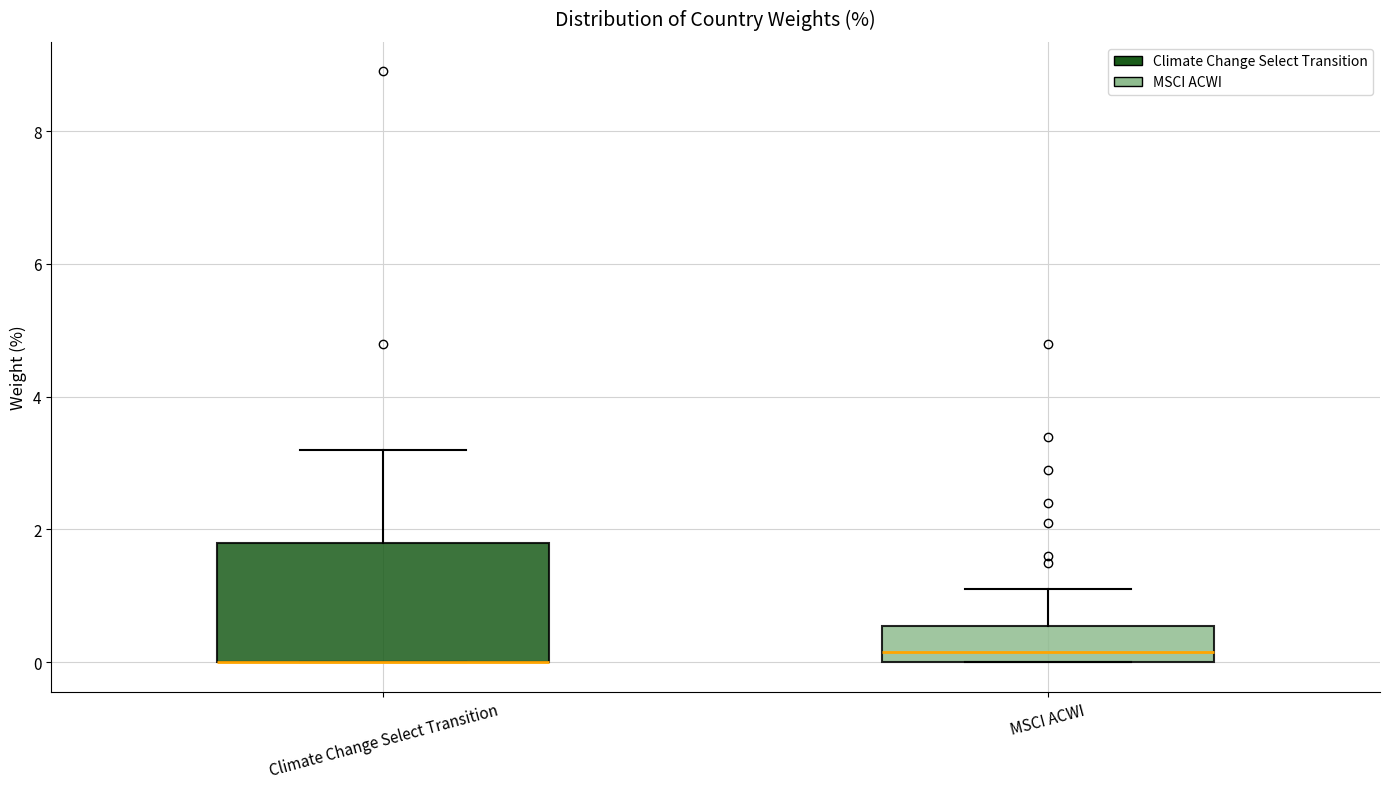

Which box is the tallest, from its lower edge to its upper edge?

Climate Change Select Transition